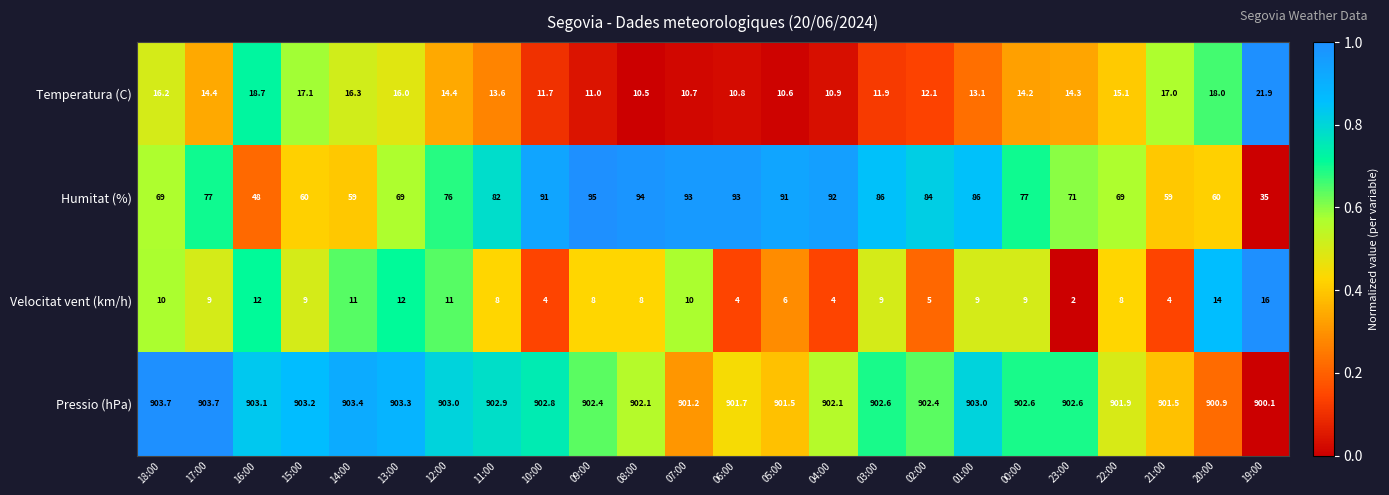

What is the lowest value of the Pressio (hPa) series?

900.1